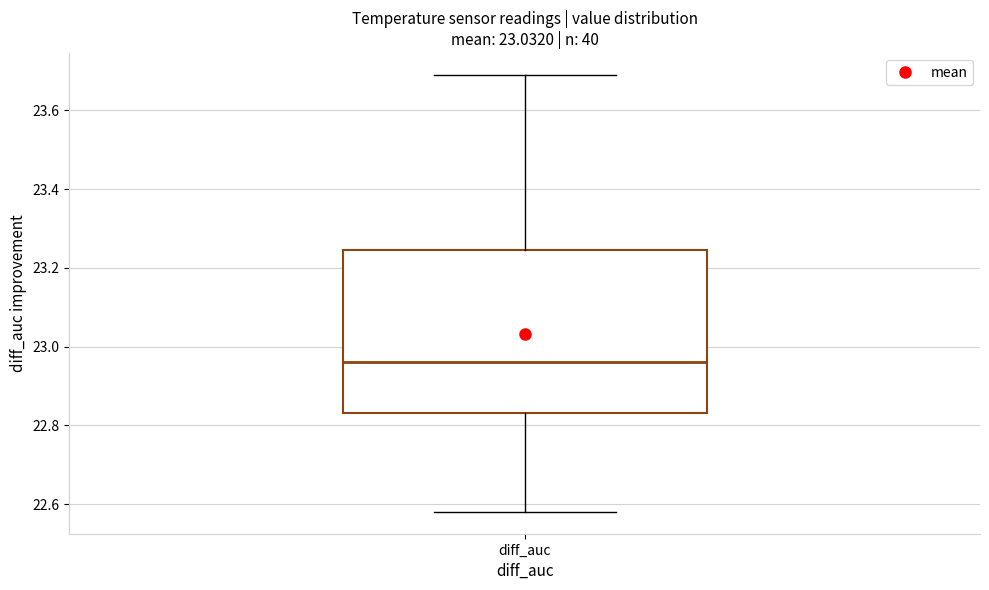

Read this box plot against the y-axis: the position of the median line, the range covered by the box, and the ends of both whiskers. The values are not printed on the chart, so give them approximately, as read against the axis.

median 22.96, box 22.84 to 23.24, whiskers 22.58 to 23.70